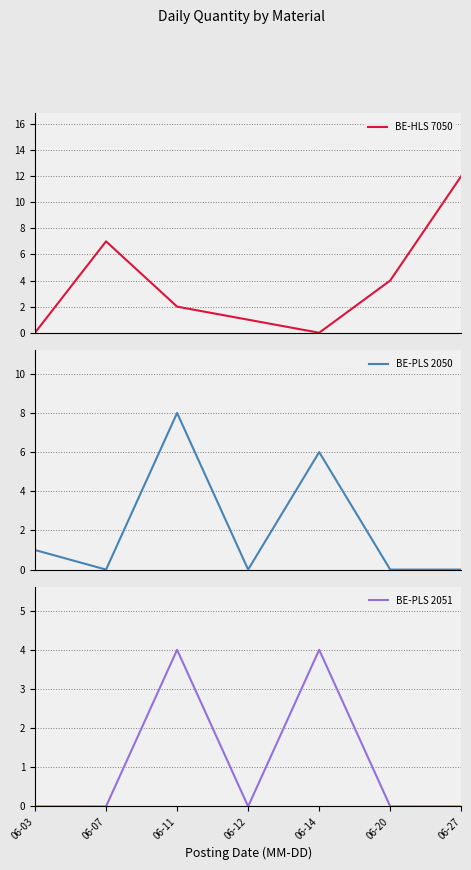

Reading right to left, extract all data points from this chart.

BE-HLS 7050: 06-27=12	06-20=4	06-14=0	06-12=1	06-11=2	06-07=7	06-03=0
BE-PLS 2050: 06-27=0	06-20=0	06-14=6	06-12=0	06-11=8	06-07=0	06-03=1
BE-PLS 2051: 06-27=0	06-20=0	06-14=4	06-12=0	06-11=4	06-07=0	06-03=0